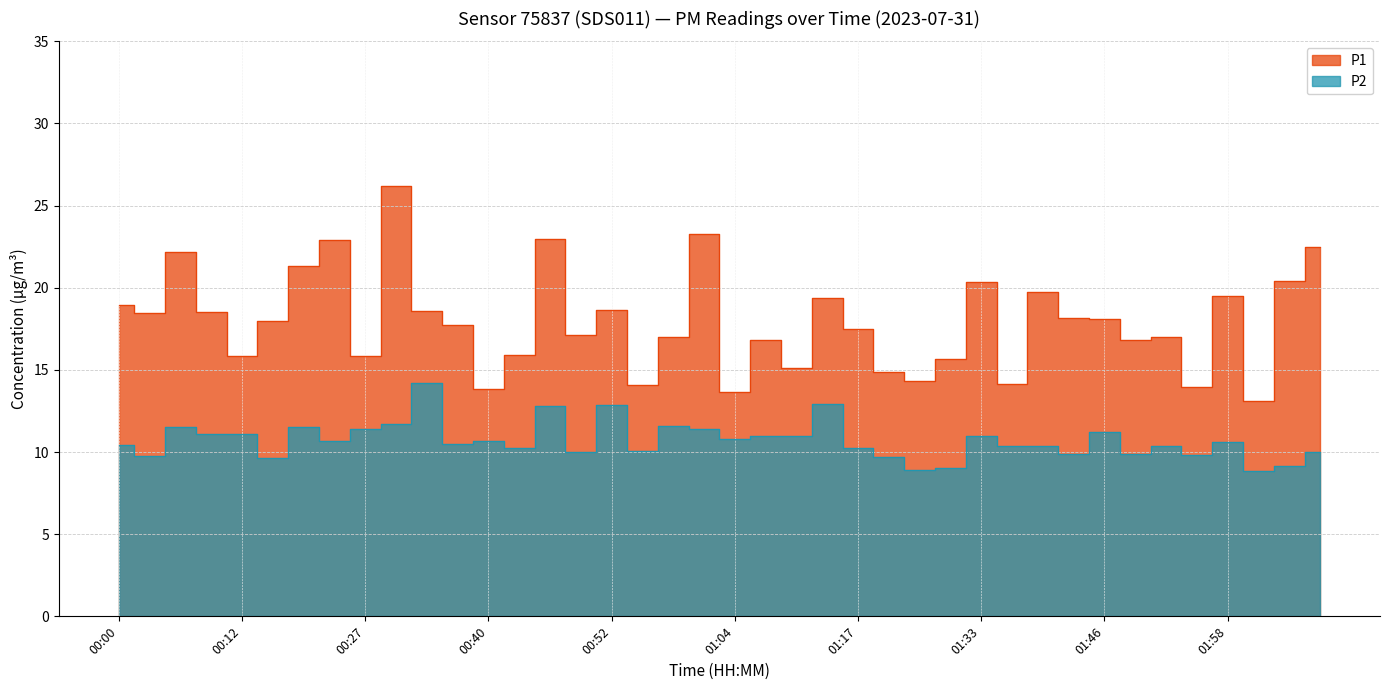

Rank the series at 02:01 from lowest to highest value.

P2, P1